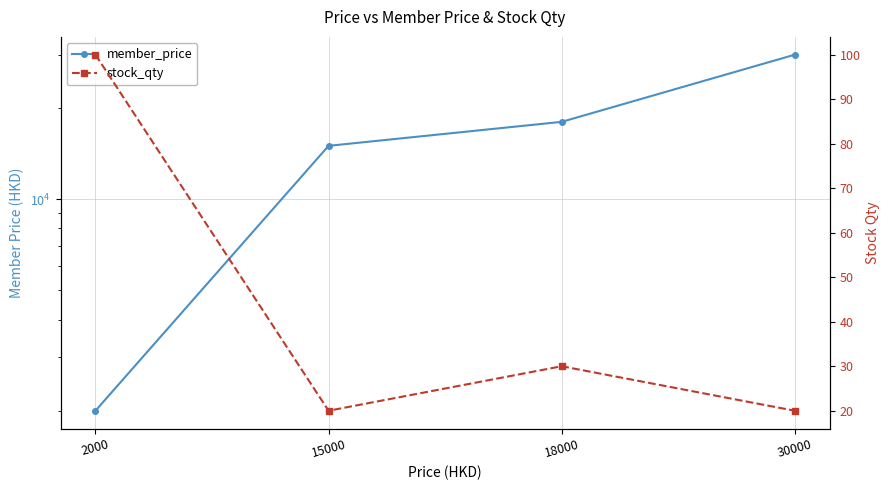

At which category is the sum across all series the highest?

30000